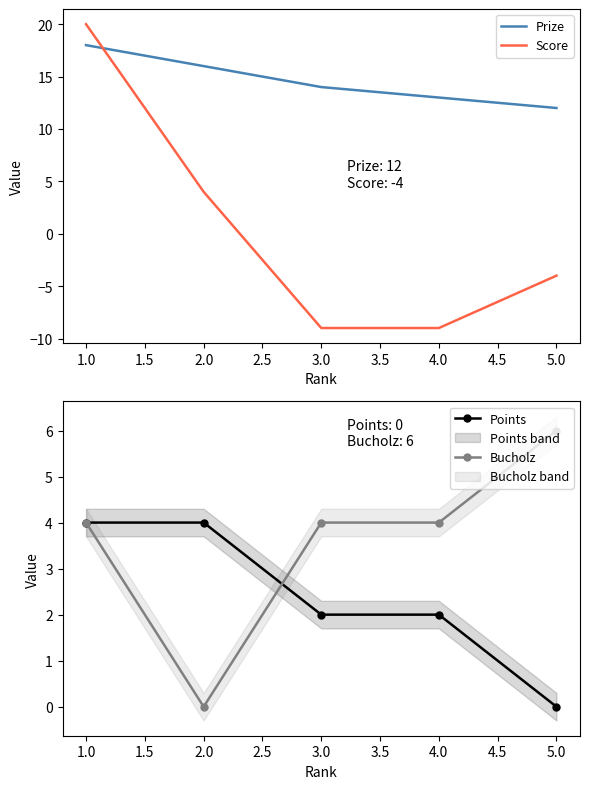

What is the difference between the Bucholz values at 5.0 and 1.0?

2